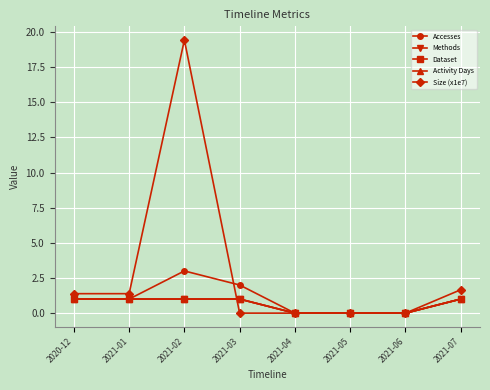

Reading left to right, list all the values displayed in this chart.

Accesses: 2020-12=1.0	2021-01=1.0	2021-02=3.0	2021-03=2.0	2021-04=0.0	2021-05=0.0	2021-06=0.0	2021-07=1.0
Methods: 2020-12=1.0	2021-01=1.0	2021-02=1.0	2021-03=1.0	2021-04=0.0	2021-05=0.0	2021-06=0.0	2021-07=1.0
Dataset: 2020-12=1.0	2021-01=1.0	2021-02=1.0	2021-03=1.0	2021-04=0.0	2021-05=0.0	2021-06=0.0	2021-07=1.0
Activity Days: 2020-12=1.0	2021-01=1.0	2021-02=1.0	2021-03=1.0	2021-04=0.0	2021-05=0.0	2021-06=0.0	2021-07=1.0
Size (x1e7): 2020-12=1.4	2021-01=1.4	2021-02=19.4	2021-03=0.0	2021-04=0.0	2021-05=0.0	2021-06=0.0	2021-07=1.7